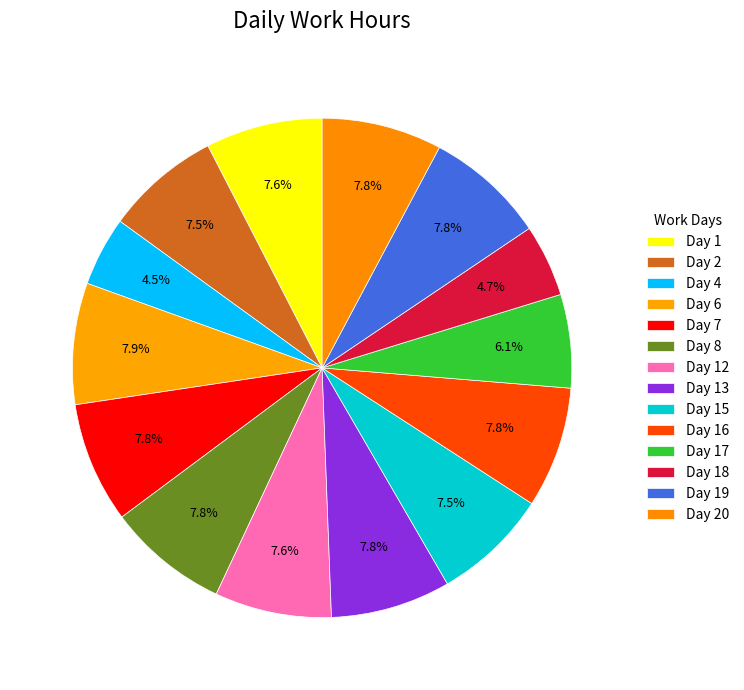

To the nearest percent, what is the difference between the largest and smallest slice percentages?

3%